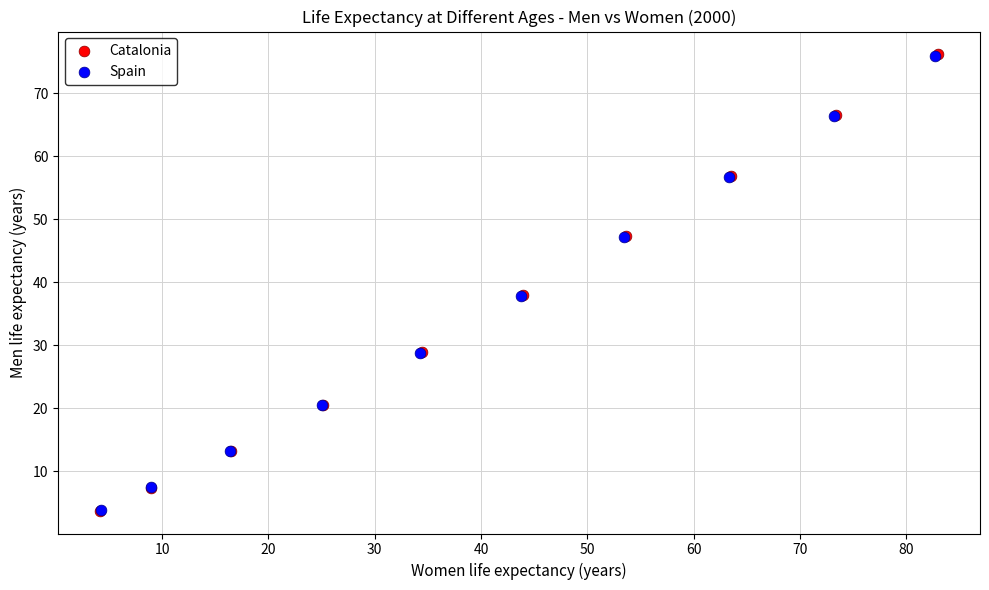

What are all the series names shown in the legend?

Catalonia, Spain